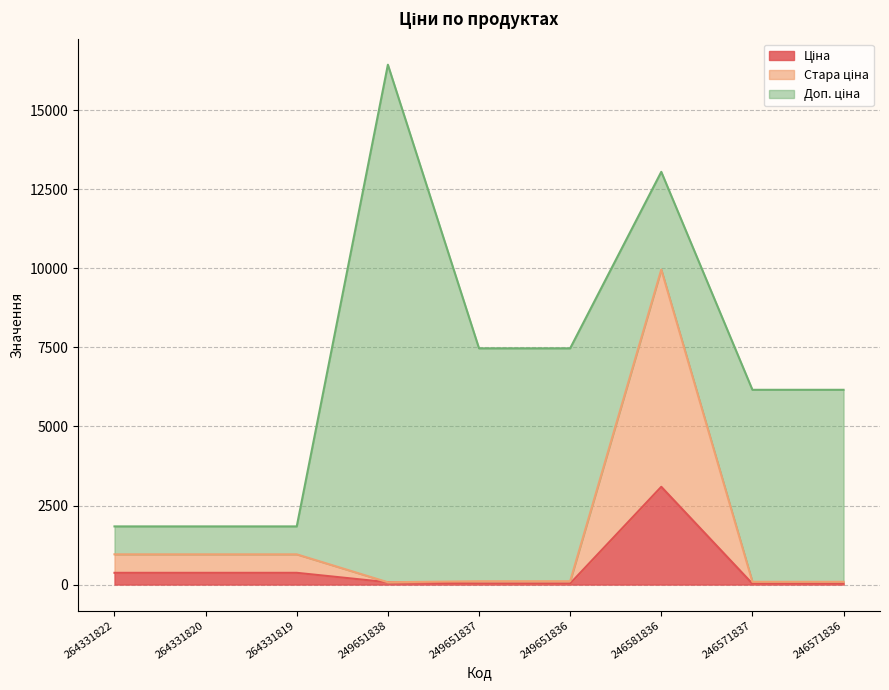

What is the value of the Ціна point at the 8th from the left?

27.0